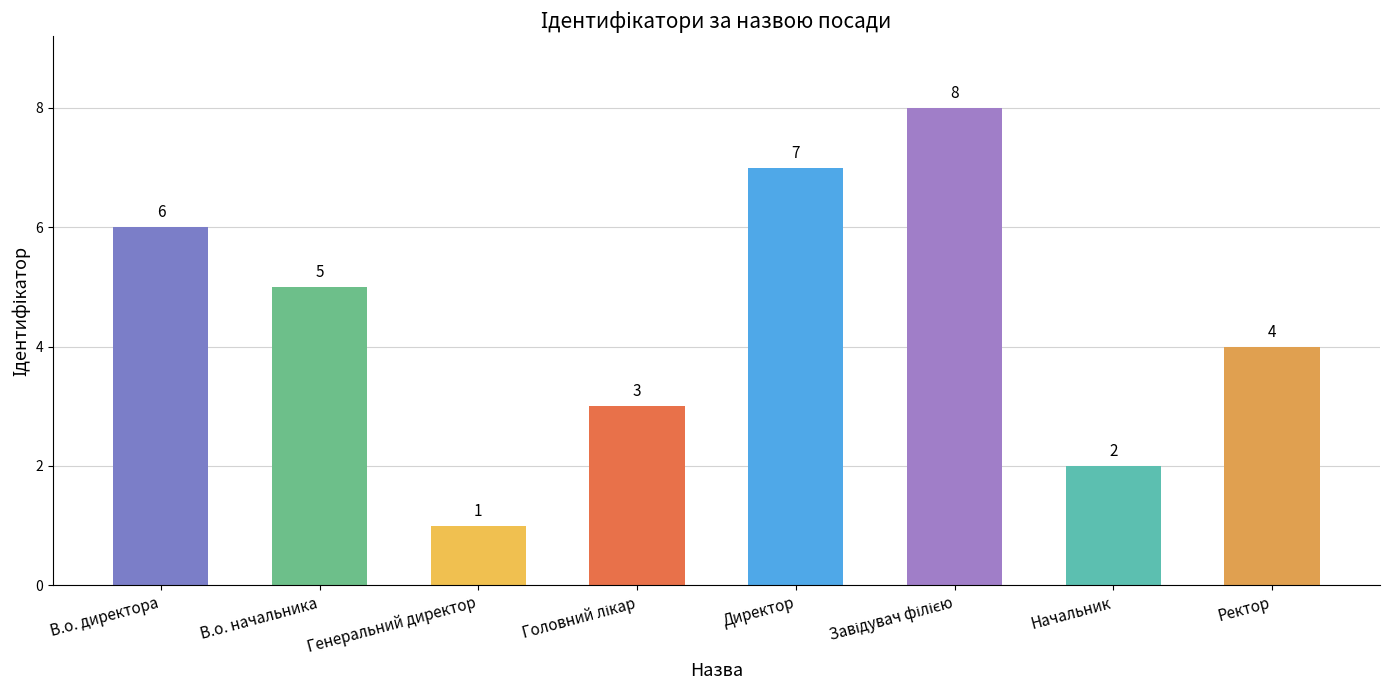

Reading left to right, extract all data points from this chart.

6	5	1	3	7	8	2	4